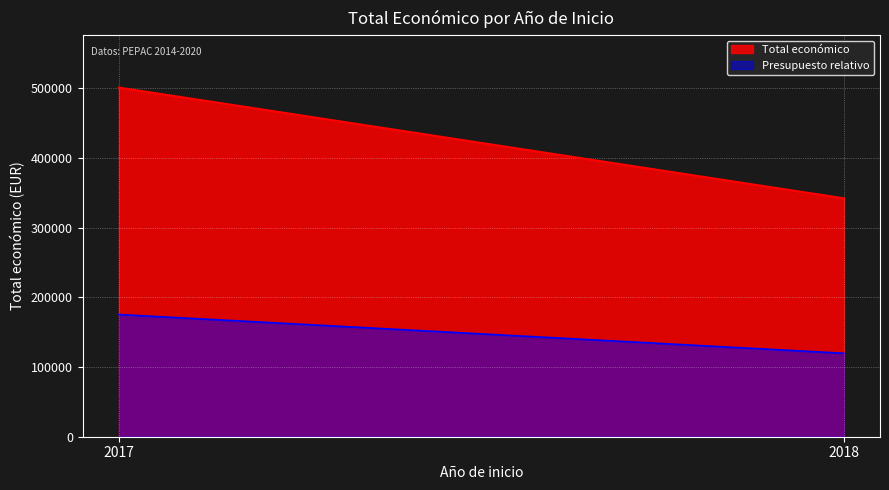

Where is the data nearest to the value 248091?

2018